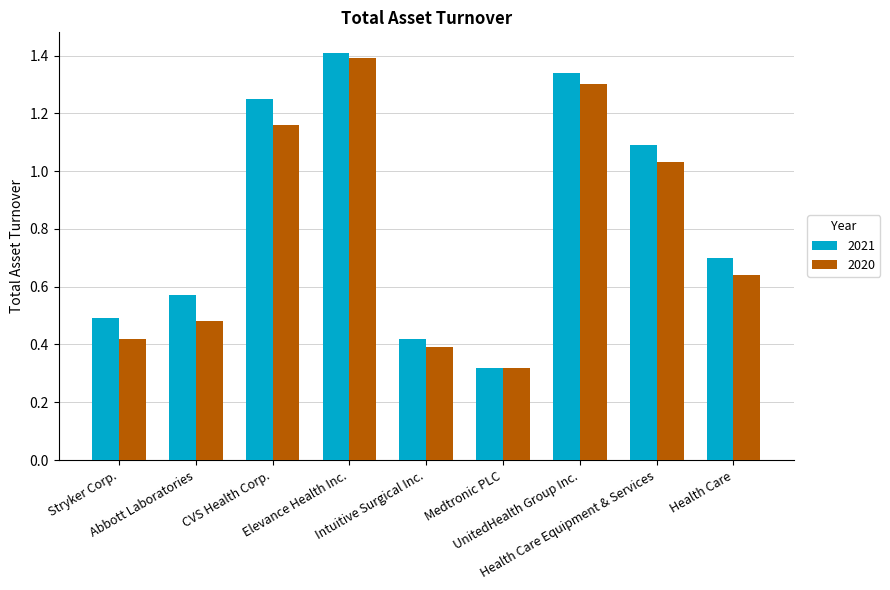

What is the label of the 1st bar from the right?

Health Care